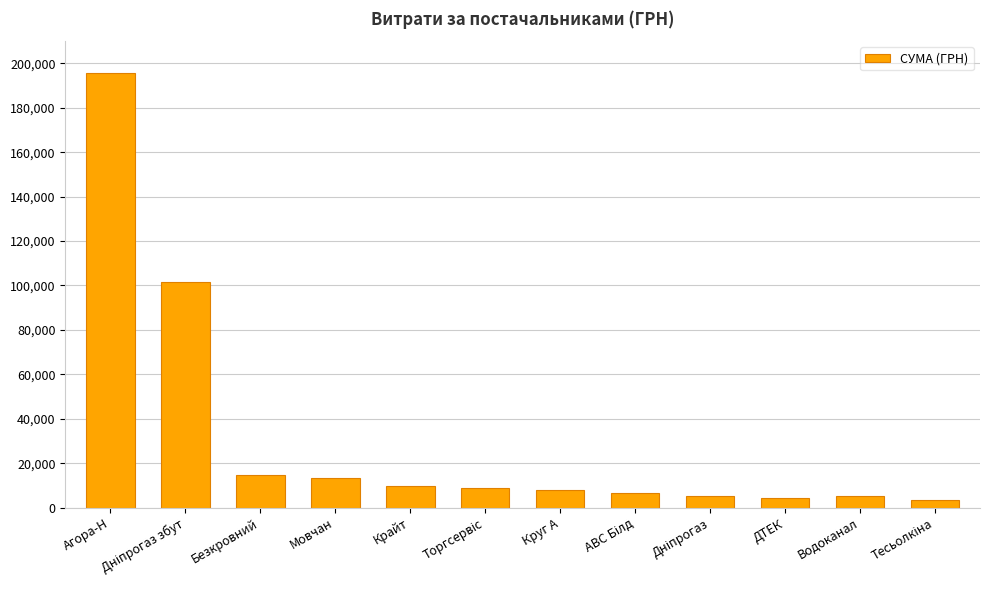

What is the minimum value shown in the chart?

3387.1